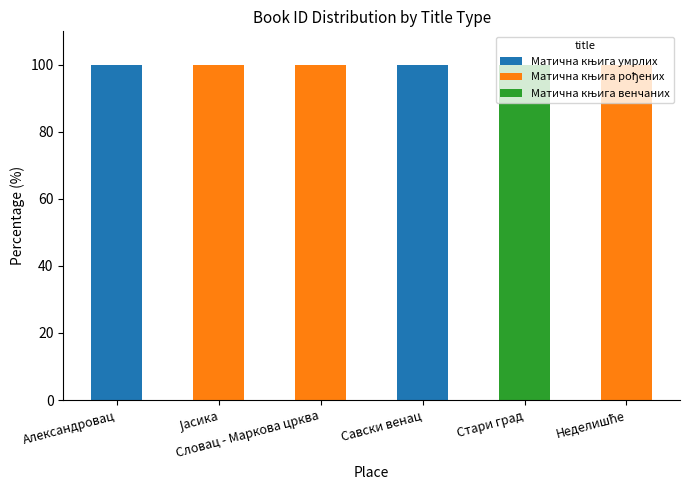

Rank the series at Словац - Маркова црква from highest to lowest value.

Матична књига рођених, Матична књига умрлих, Матична књига венчаних